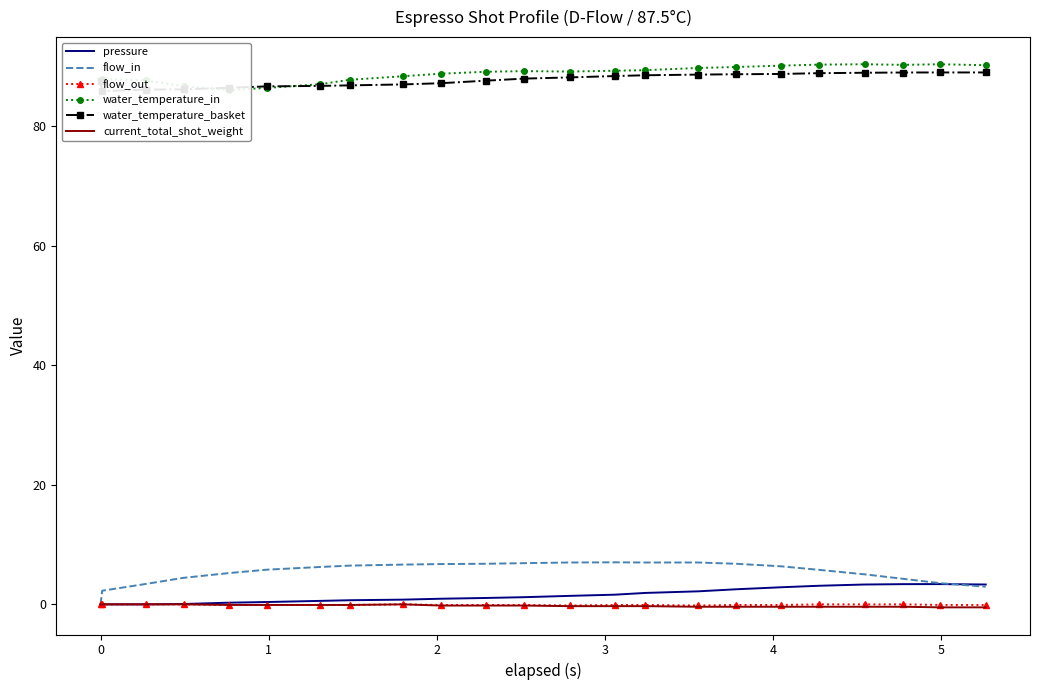

Reading left to right, transcribe all the data shown in this chart.

pressure: 0.0	0.0	0.0	0.1	0.3	0.4	0.6	0.7	0.8	0.9	1.1	1.2	1.4	1.6	1.9	2.2	2.5	2.9	3.1	3.3	3.4	3.4	3.3
flow_in: 0.0	2.3	3.4	4.4	5.2	5.8	6.2	6.5	6.7	6.7	6.8	6.9	7.0	7.0	7.0	7.0	6.8	6.4	5.8	5.0	4.3	3.5	3.0
flow_out: 0.0	0.0	0.0	0.0	-0.1	-0.1	-0.1	-0.1	0.0	-0.1	-0.1	-0.1	-0.2	-0.1	-0.1	-0.2	-0.1	-0.1	0.0	0.0	0.0	-0.1	-0.1
water_temperature_in: 87.5	87.8	87.6	86.7	86.0	86.4	87.0	87.7	88.3	88.8	89.1	89.2	89.1	89.2	89.3	89.7	89.9	90.1	90.3	90.3	90.2	90.3	90.2
water_temperature_basket: 87.5	85.8	86.1	86.1	86.4	86.6	86.7	86.8	87.0	87.2	87.6	87.9	88.1	88.4	88.5	88.6	88.7	88.7	88.8	88.9	89.0	89.0	89.0
current_total_shot_weight: 0.0	0.0	0.0	0.0	-0.1	-0.1	-0.1	-0.1	0.0	-0.2	-0.2	-0.2	-0.3	-0.3	-0.3	-0.4	-0.4	-0.4	-0.4	-0.4	-0.4	-0.5	-0.5